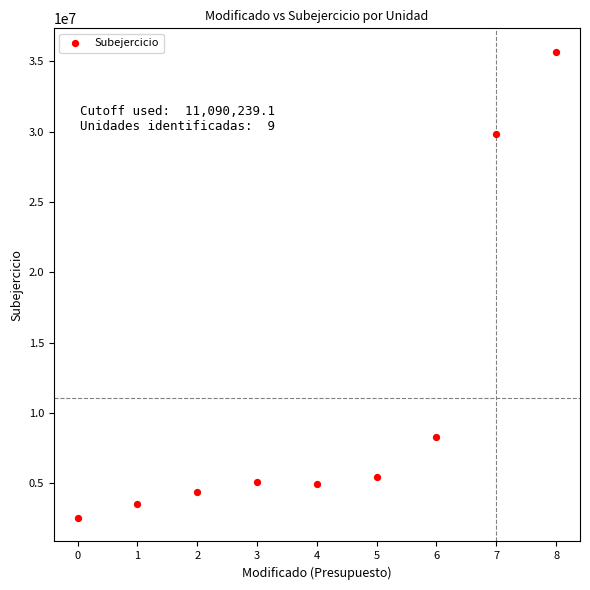

What is the average Y value?

11090239.1